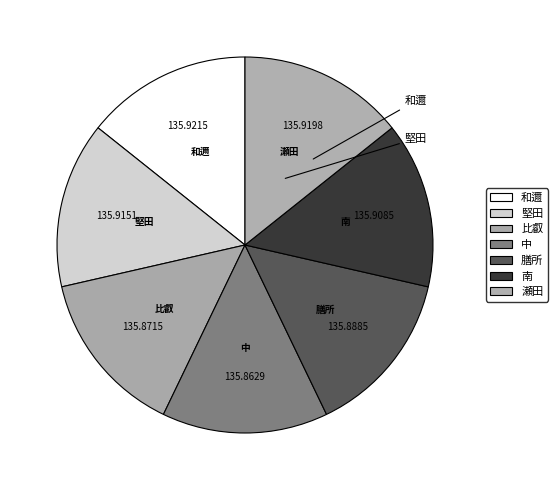

How many segments does this pie chart have?

7